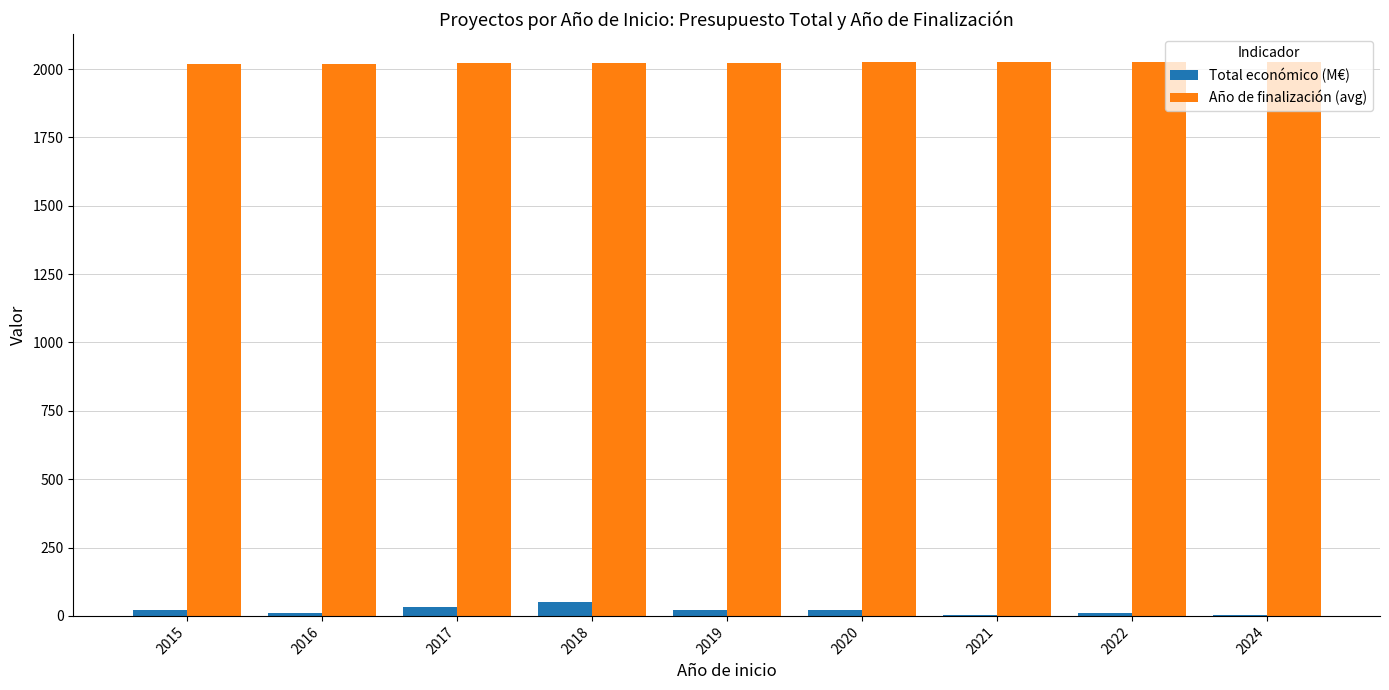

The value of Año de finalización (avg) at 2018 is 3605.3. True or false?

False